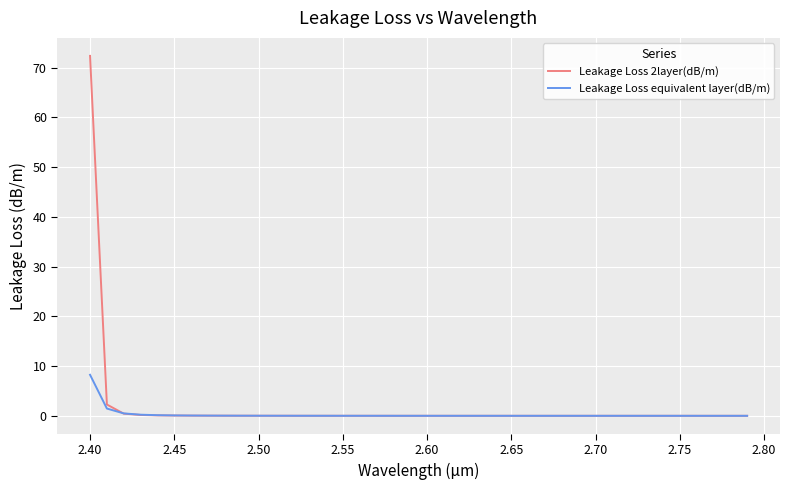

Which series has the largest range (max minus min)?

Leakage Loss 2layer(dB/m)